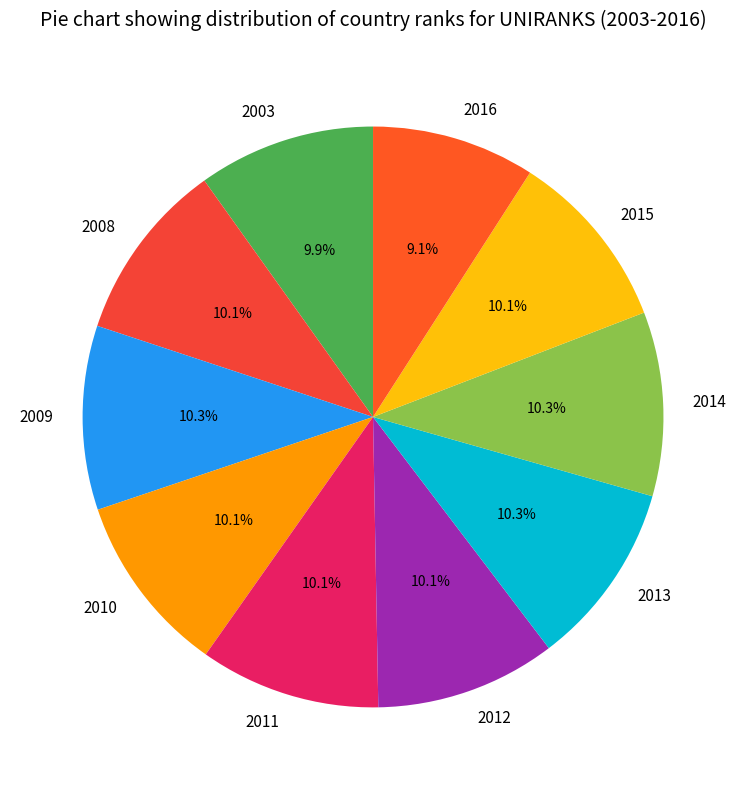

To the nearest percent, what is the combined percentage of 2009 and 2016?

19%